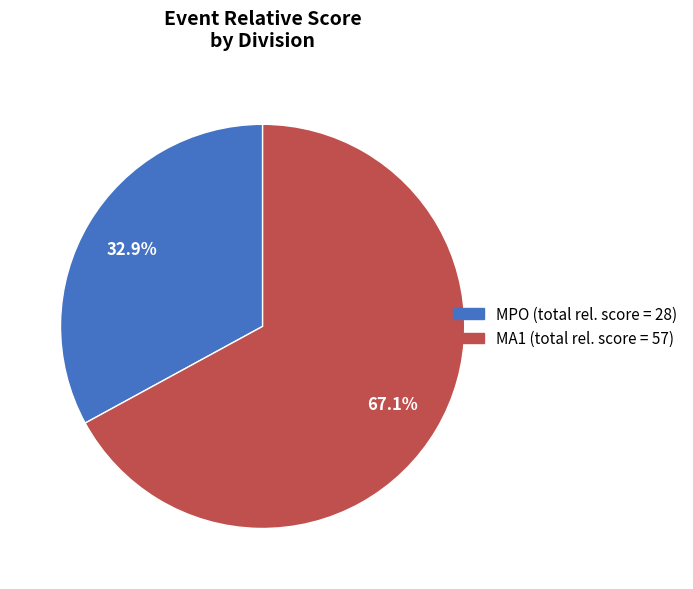

Does any single category account for the majority?

Yes